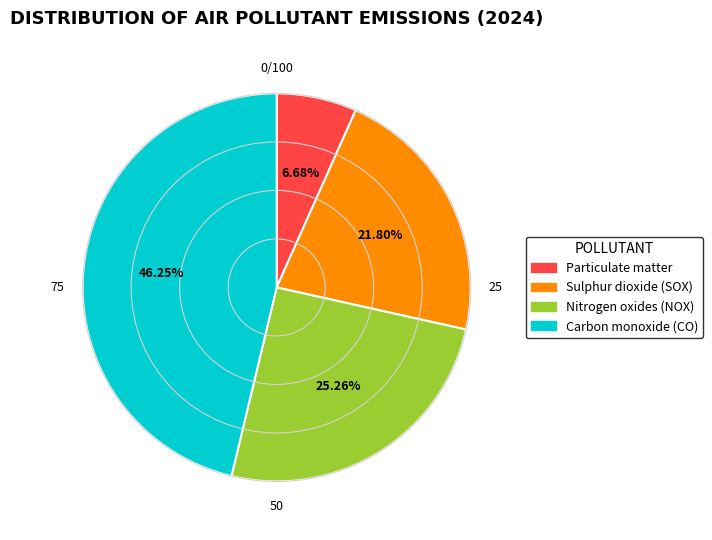

To the nearest percent, what is the average slice percentage?

25%